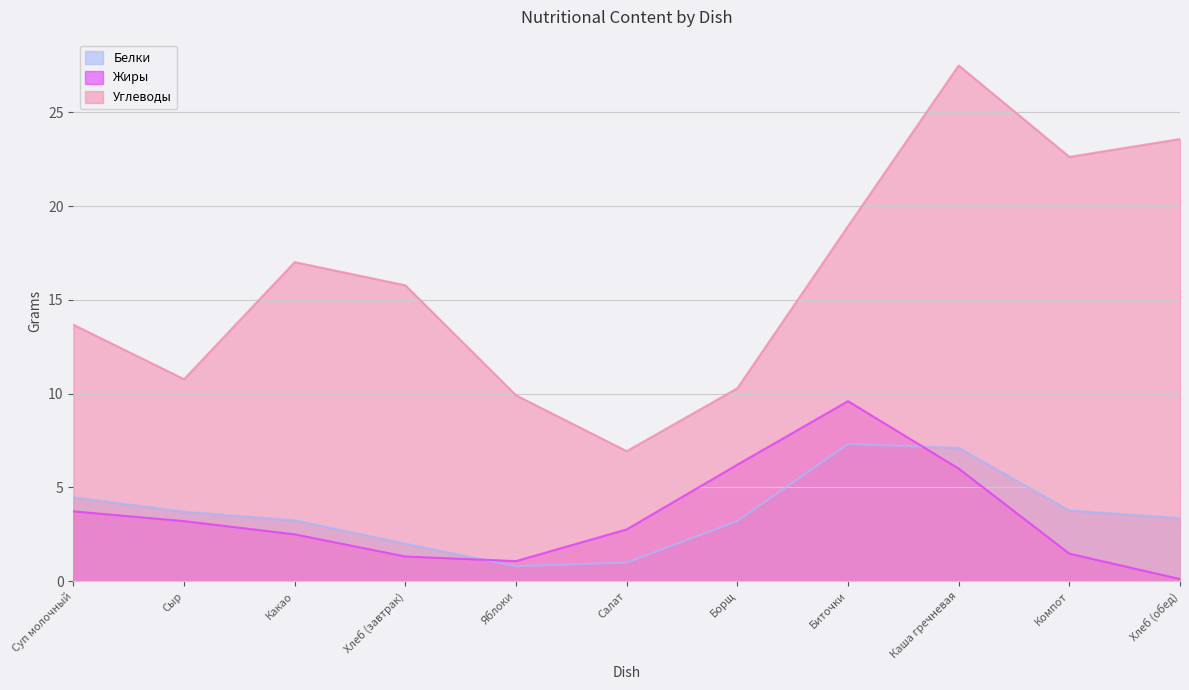

Does the chart have visible grid lines?

Yes